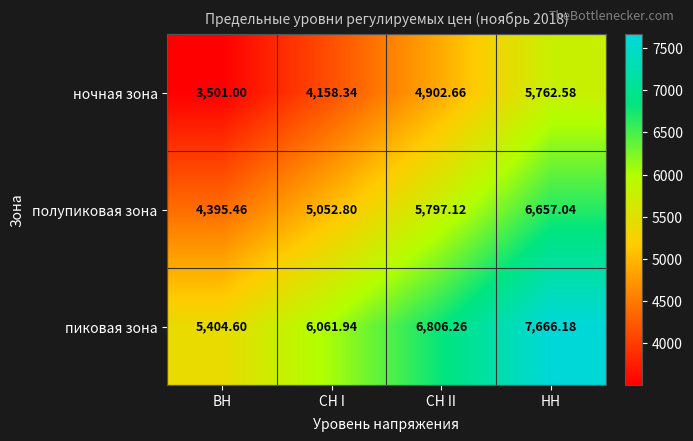

Rank the categories by полупиковая зона value from highest to lowest.

НН, СН II, СН I, ВН